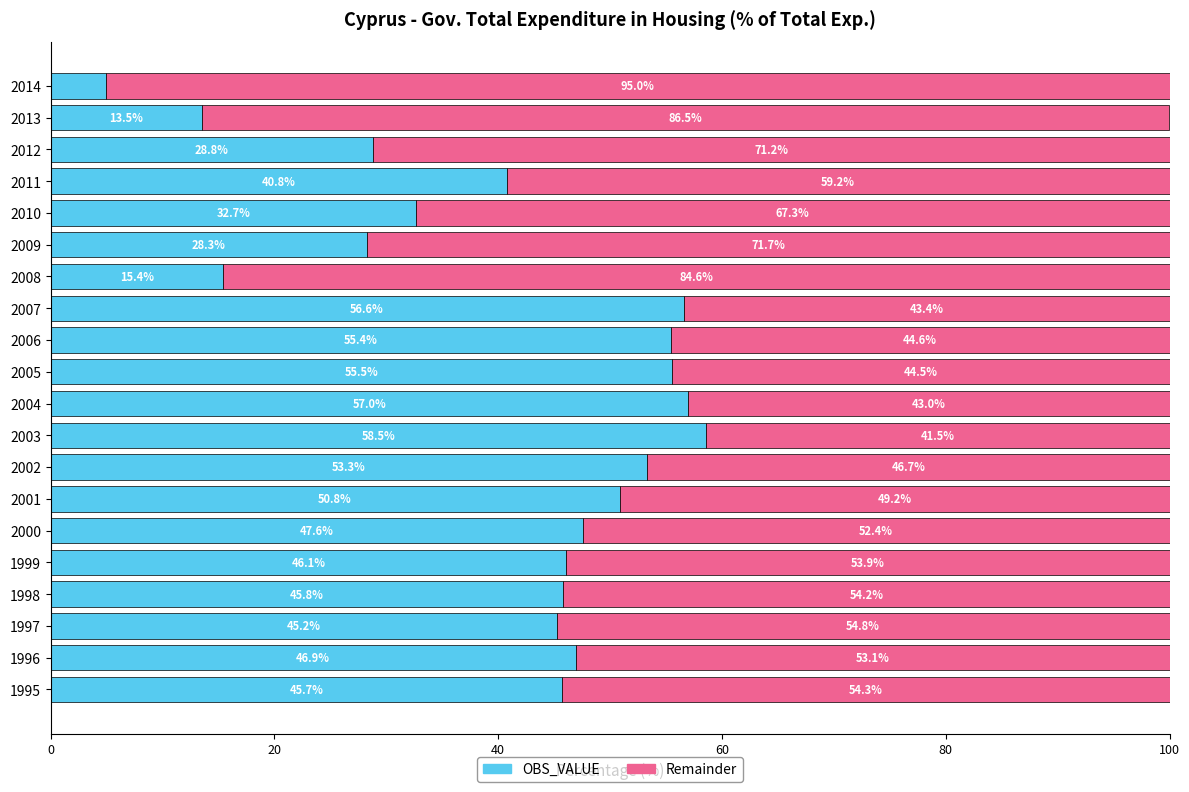

Which category has the highest value in the OBS_VALUE series?

2003